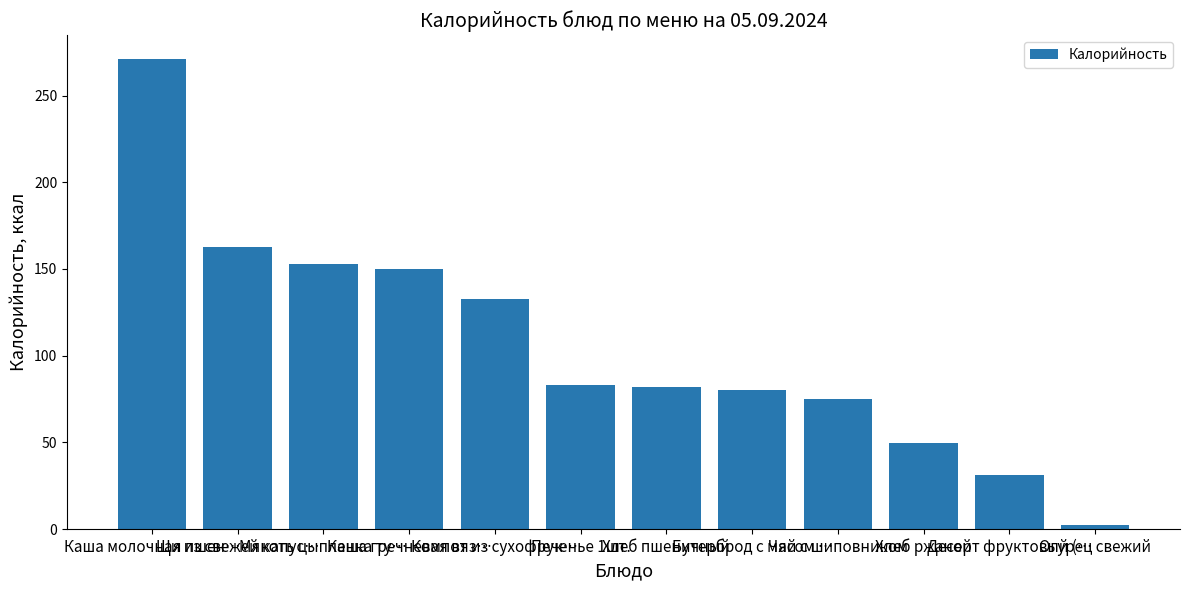

What is the sum of the values at Хлеб пшеничный and Печенье 1шт.?

165.2